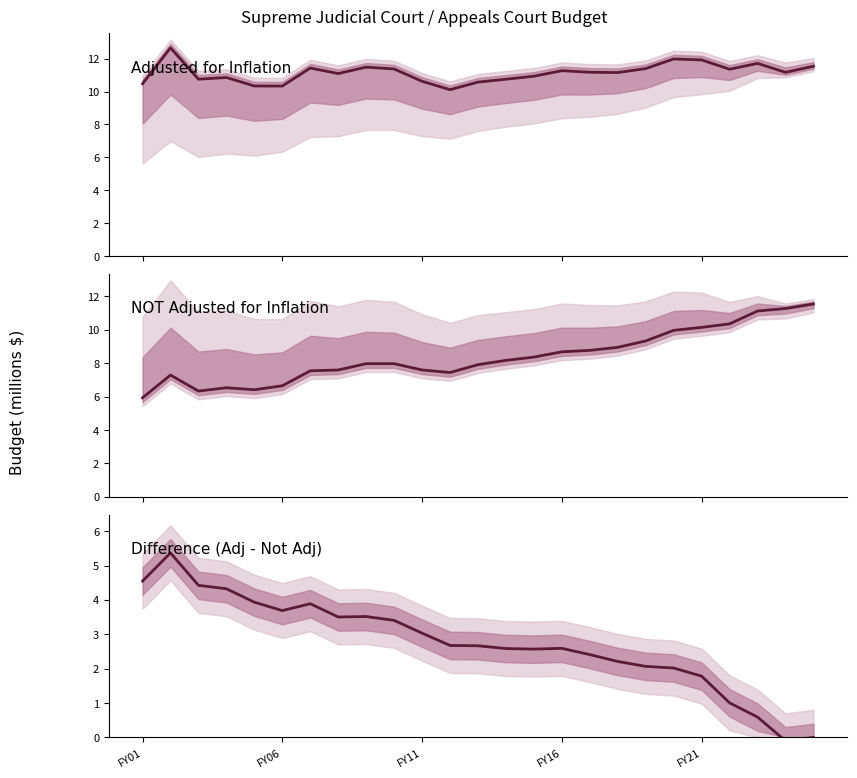

At which label does Difference (Adj - Not Adj) first exceed 2?

FY01